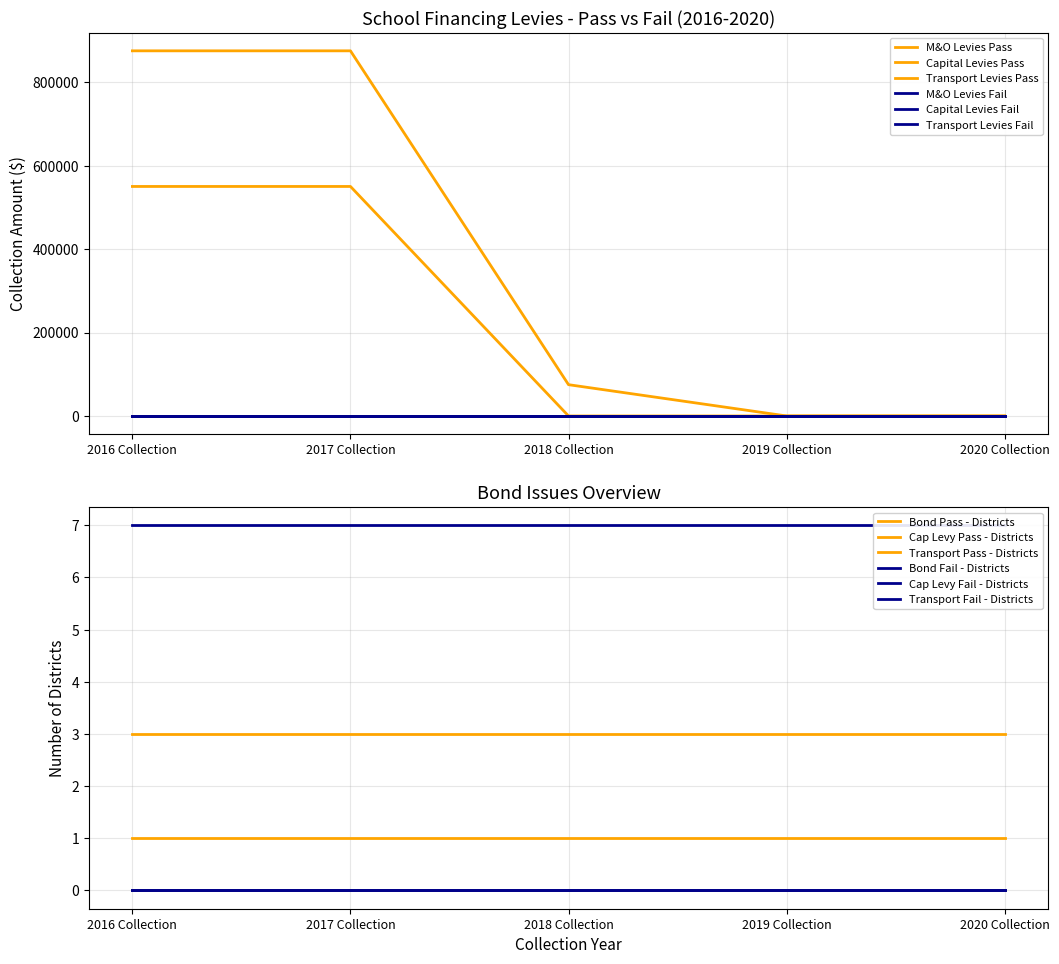

What is the label of the 4th point from the right?

2017 Collection